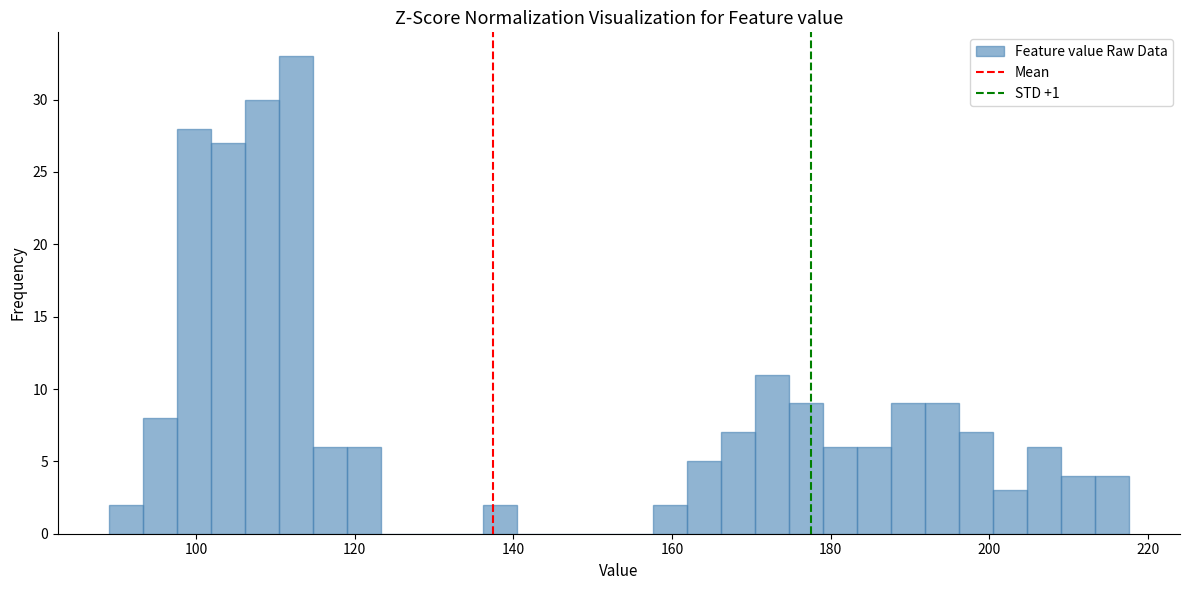

Around what value on the x-axis is the tallest bar? Give the approximate position of its centre, as read against the axis.

112